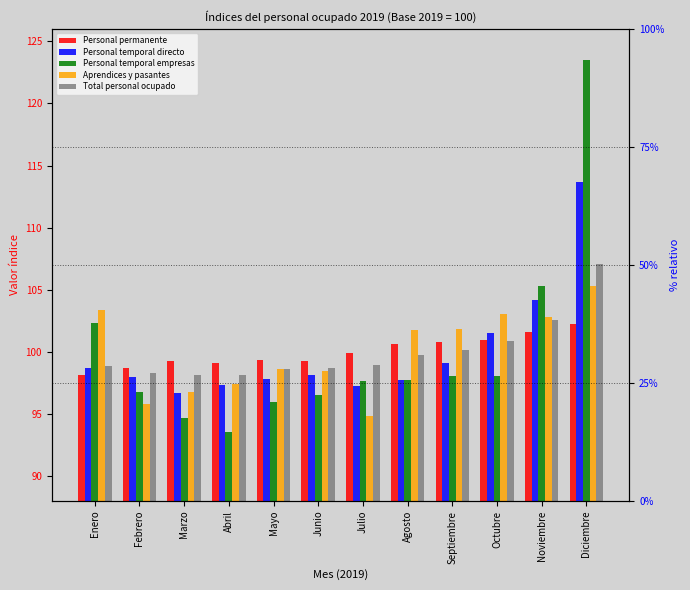

How many series are shown in this chart?

5